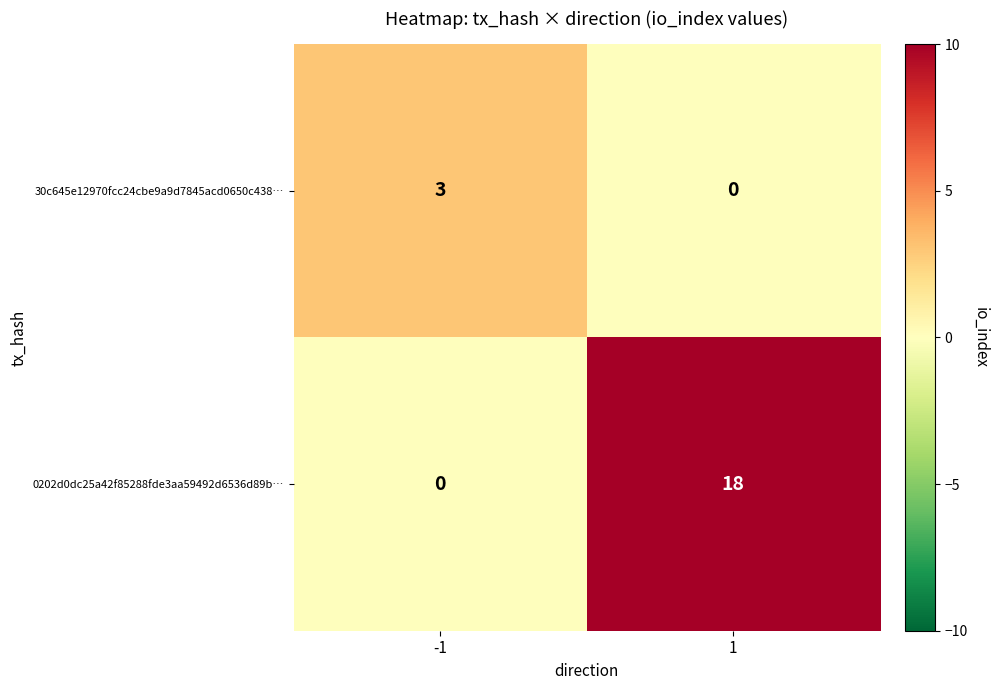

Reading left to right, transcribe all the data shown in this chart.

30c645e12970fcc24cbe9a9d7845acd0650c438…: 3	0
0202d0dc25a42f85288fde3aa59492d6536d89b…: 0	18